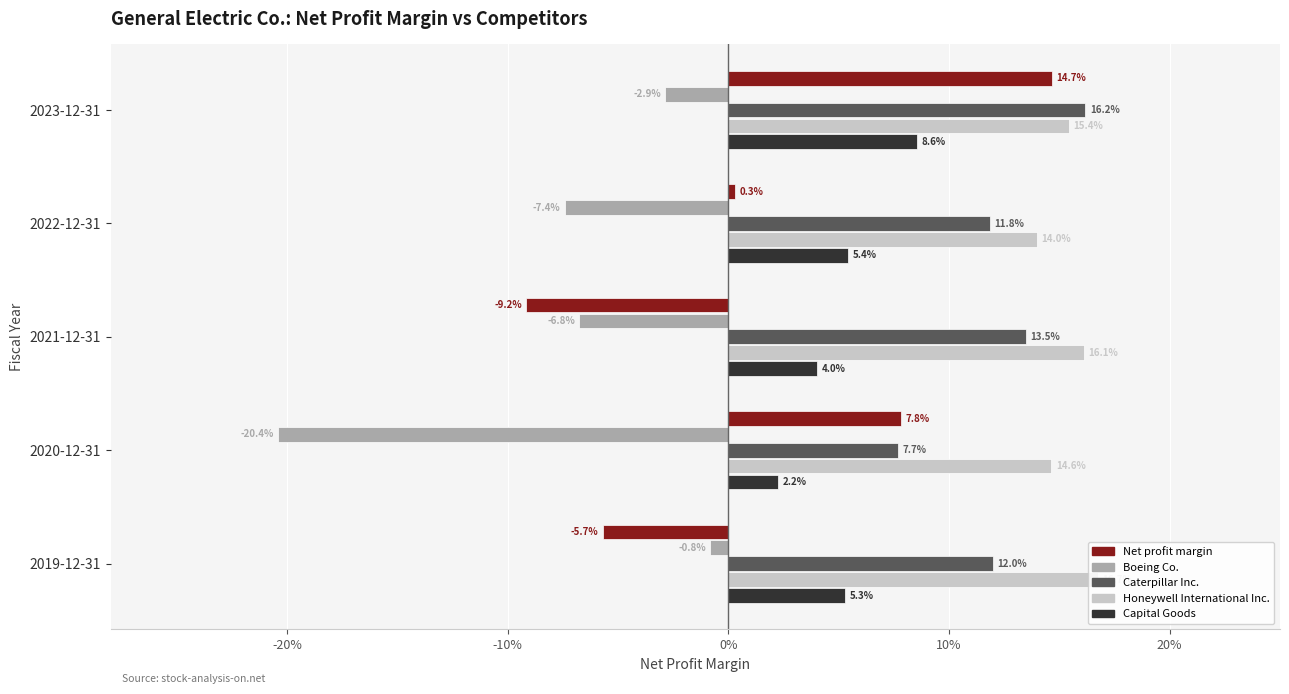

What are all the series names shown in the legend?

Net profit margin, Boeing Co., Caterpillar Inc., Honeywell International Inc., Capital Goods